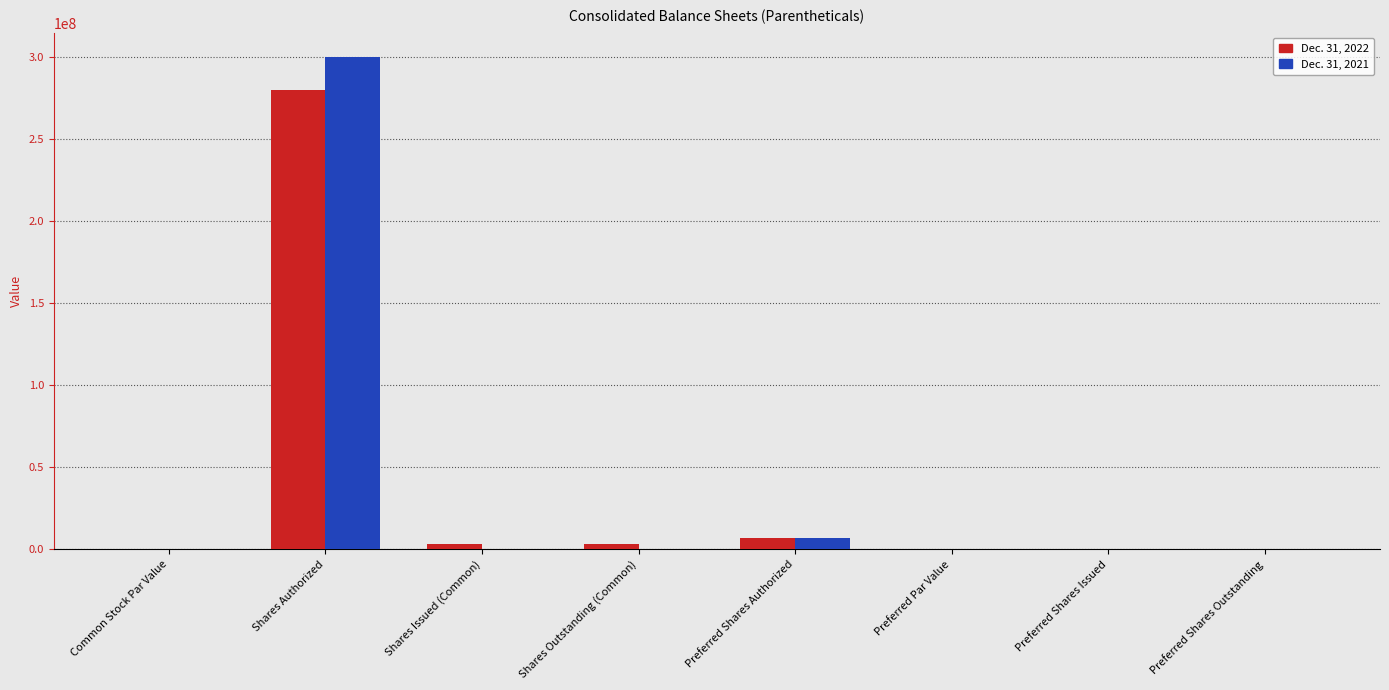

Is it true that Dec. 31, 2021 equals 200000.0 at Preferred Shares Outstanding?

True